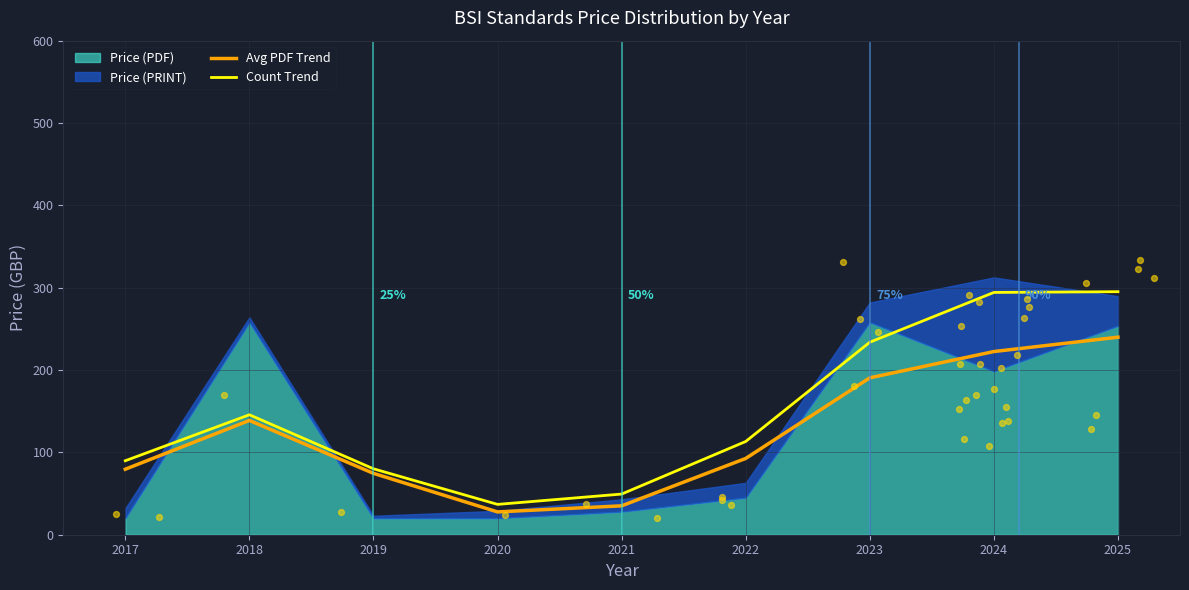

What is the total value across all series at 2019?

154.6